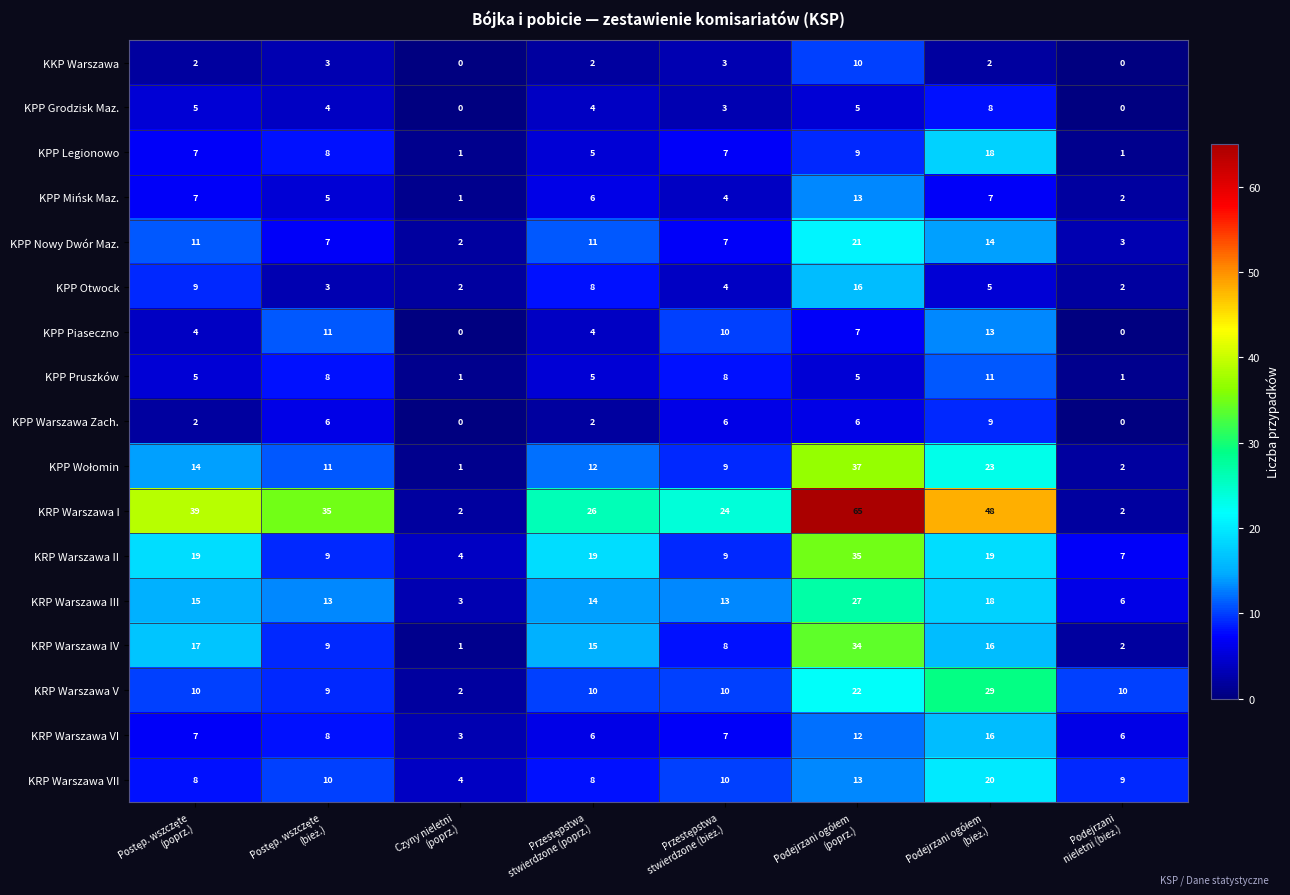

How many data points does each series have?

8